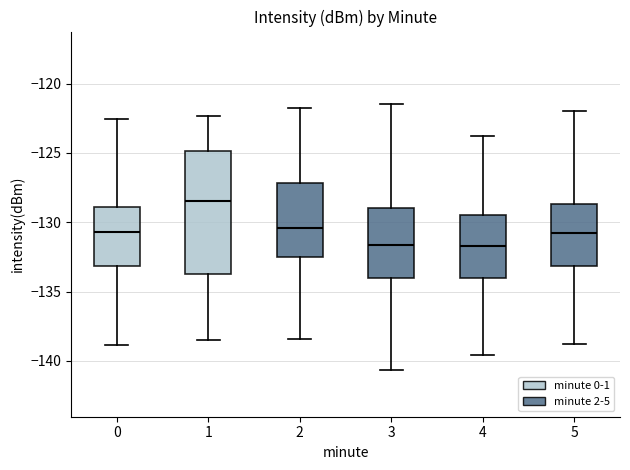

Reading left to right, transcribe this box plot: for each box, give where its median line is, the range the box spans, and where its two whiskers end, as read against the y-axis. The values are not printed on the chart, so give them approximately, as read against the axis.

0: median -130.5, box -133.0 to -129.0, whiskers -139.0 to -122.5
1: median -128.5, box -133.5 to -125.0, whiskers -138.5 to -122.5
2: median -130.5, box -132.5 to -127.0, whiskers -138.5 to -122.0
3: median -131.5, box -134.0 to -129.0, whiskers -140.5 to -121.5
4: median -131.5, box -134.0 to -129.5, whiskers -139.5 to -124.0
5: median -131.0, box -133.0 to -128.5, whiskers -139.0 to -122.0